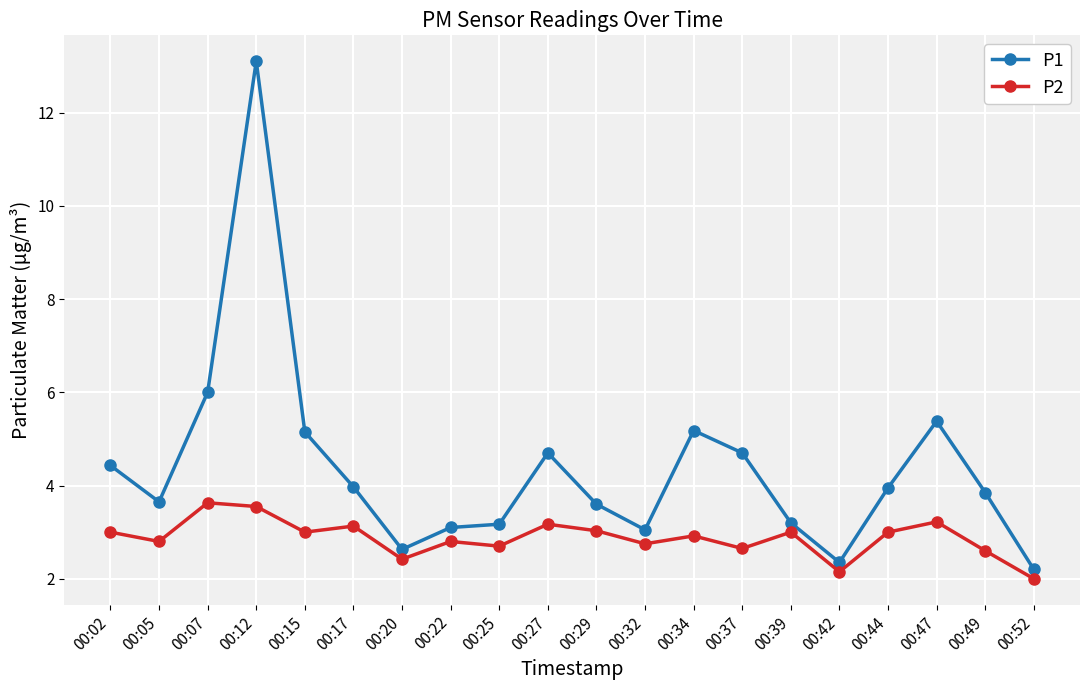

What is the value of the P2 point at the 17th from the left?

3.0